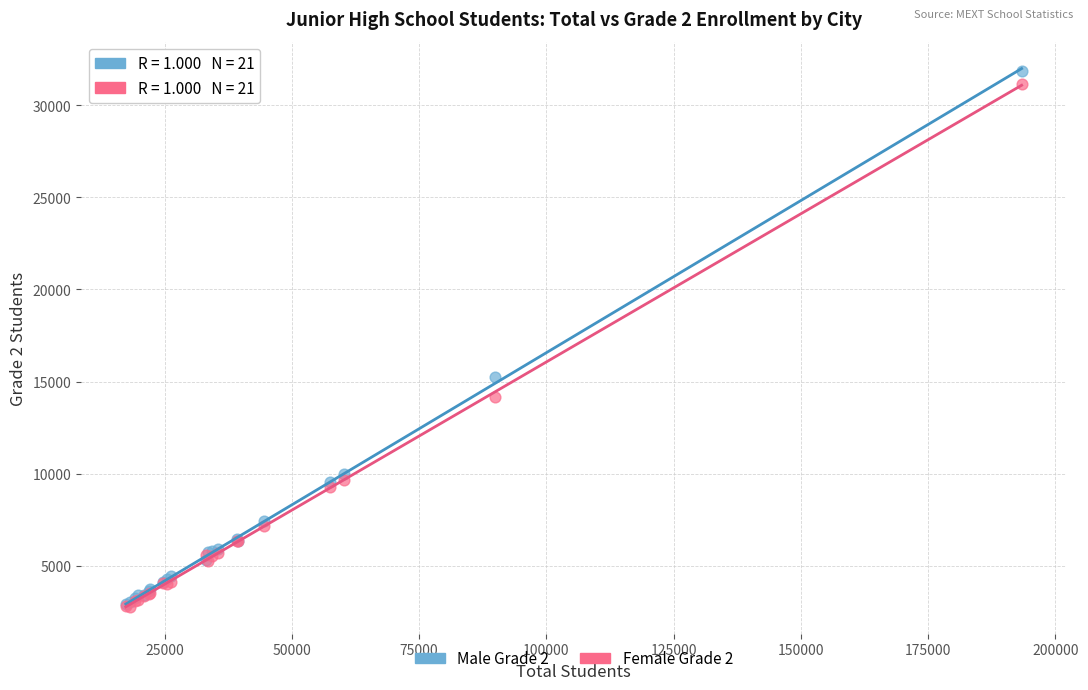

Across all series, what Y value is closest to 17324?

15276